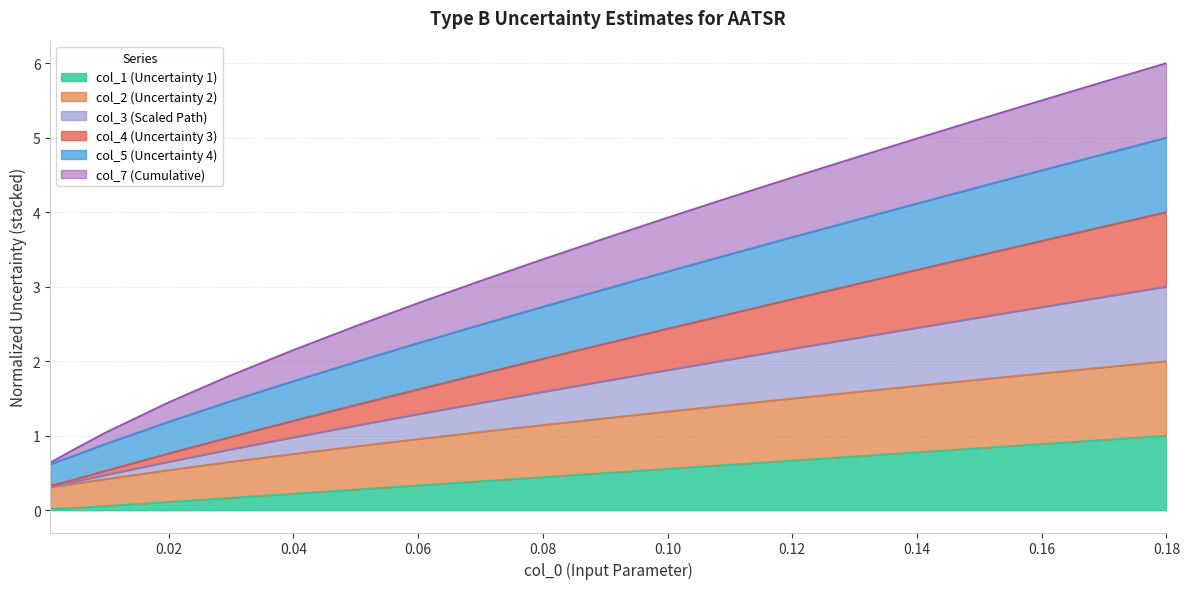

Is it true that col_4 equals 1.0 at 0.14?

False